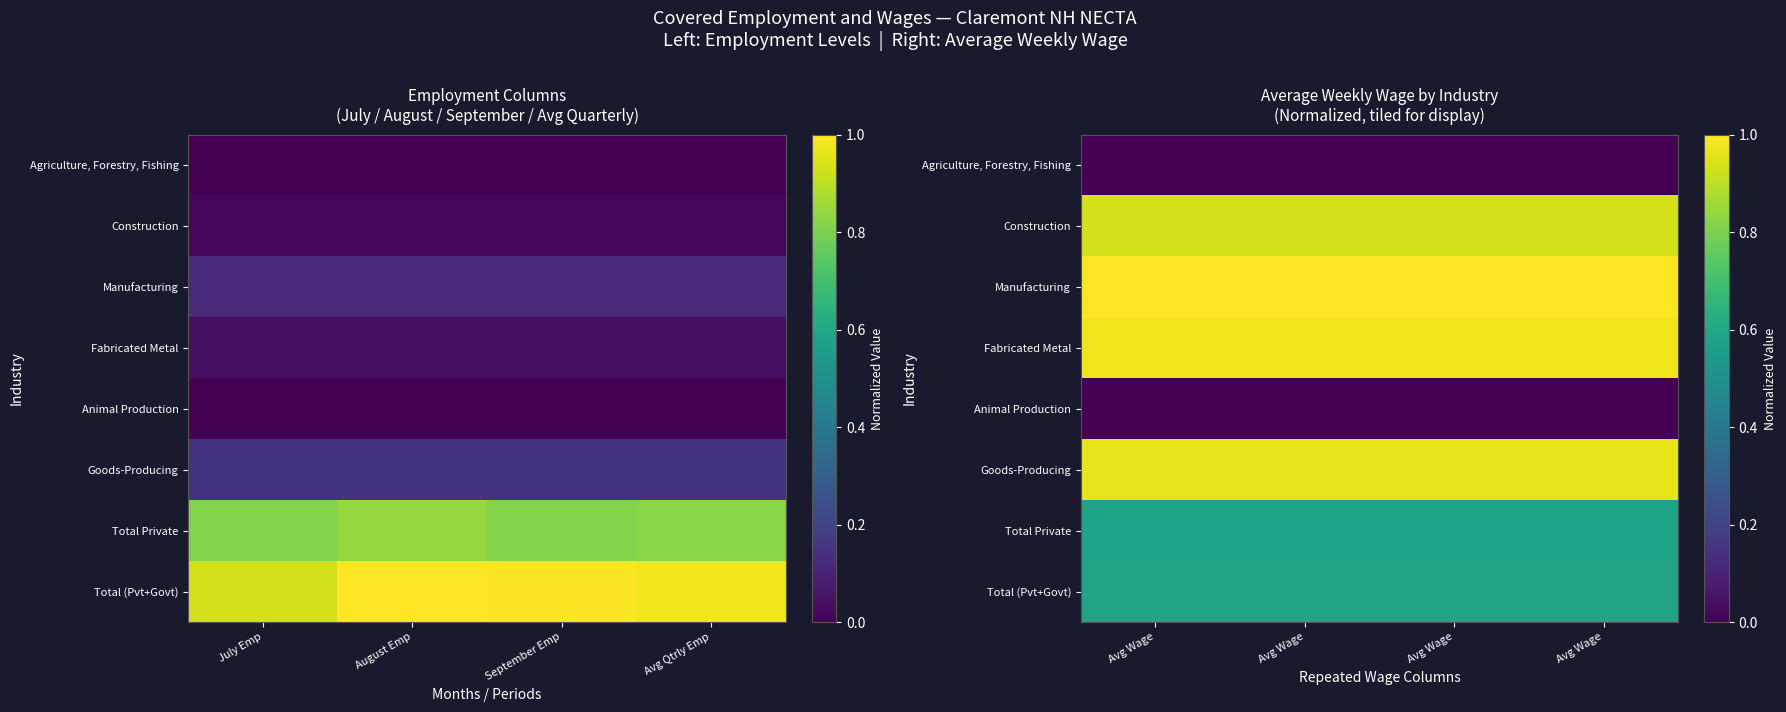

Which has a higher value, July Emp or September Emp?

July Emp